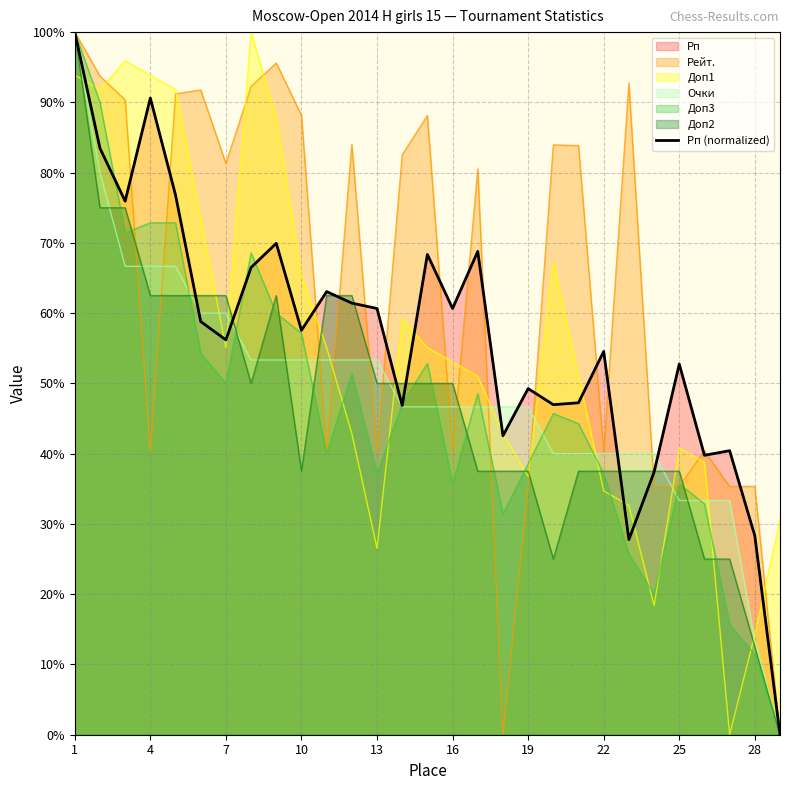

Count the number of categories in the chart.

29